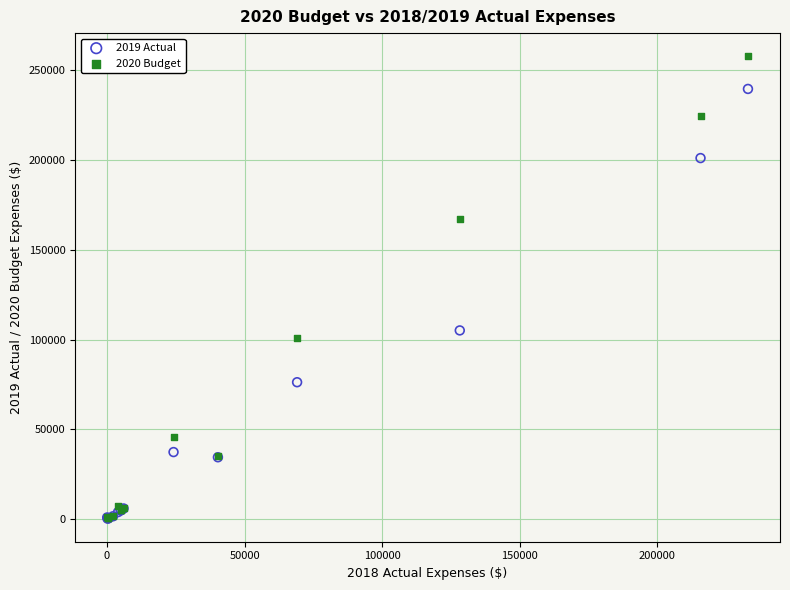

Across all series, what Y value is closest to 129084?

105140.5